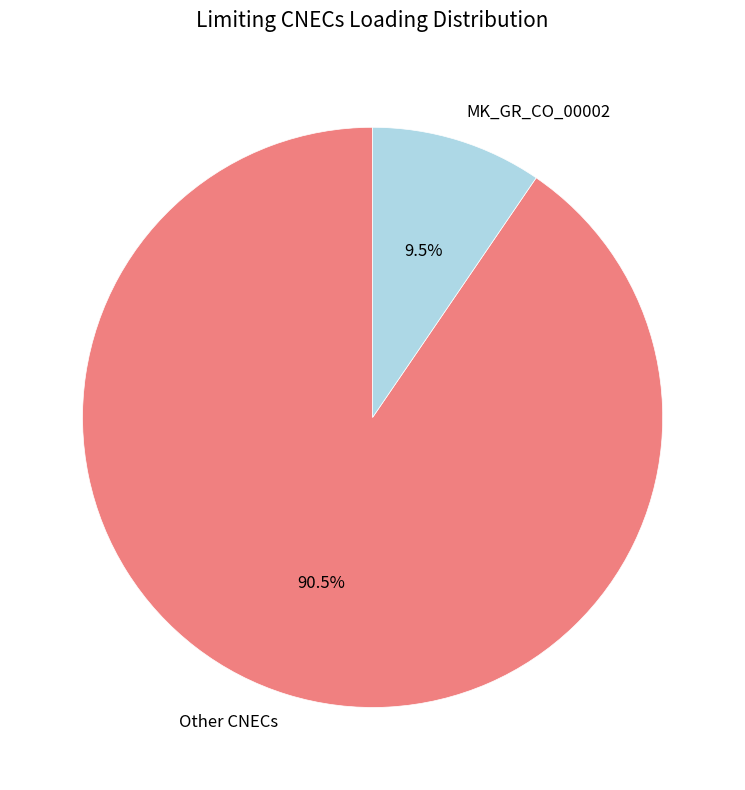

Is there any slice that represents more than half of the pie?

Yes